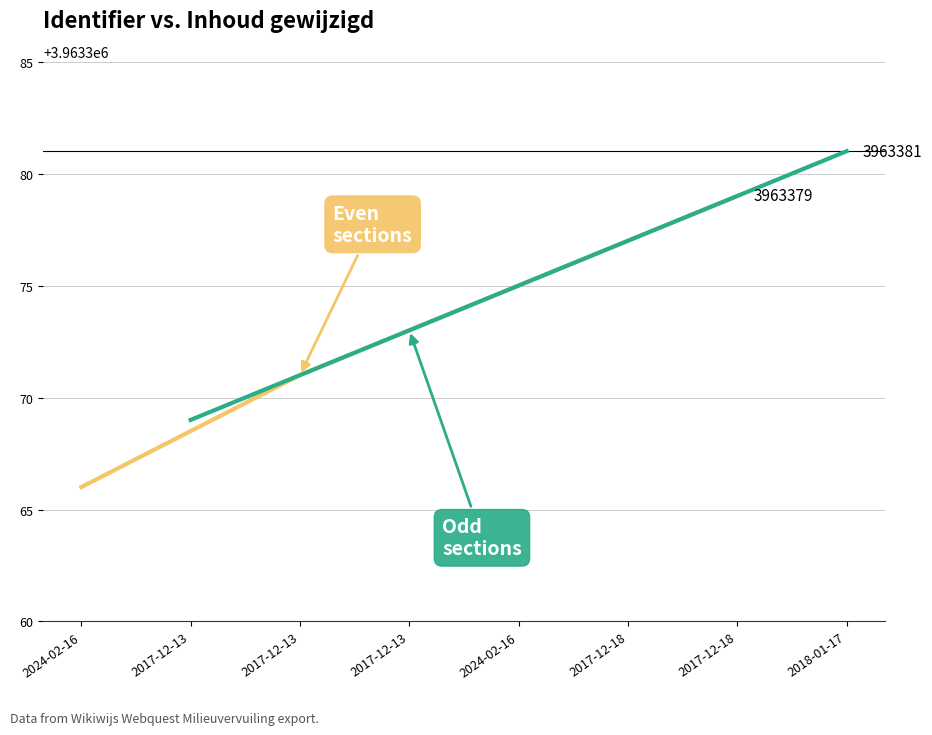

Is this an area chart (filled region under the line)?

No